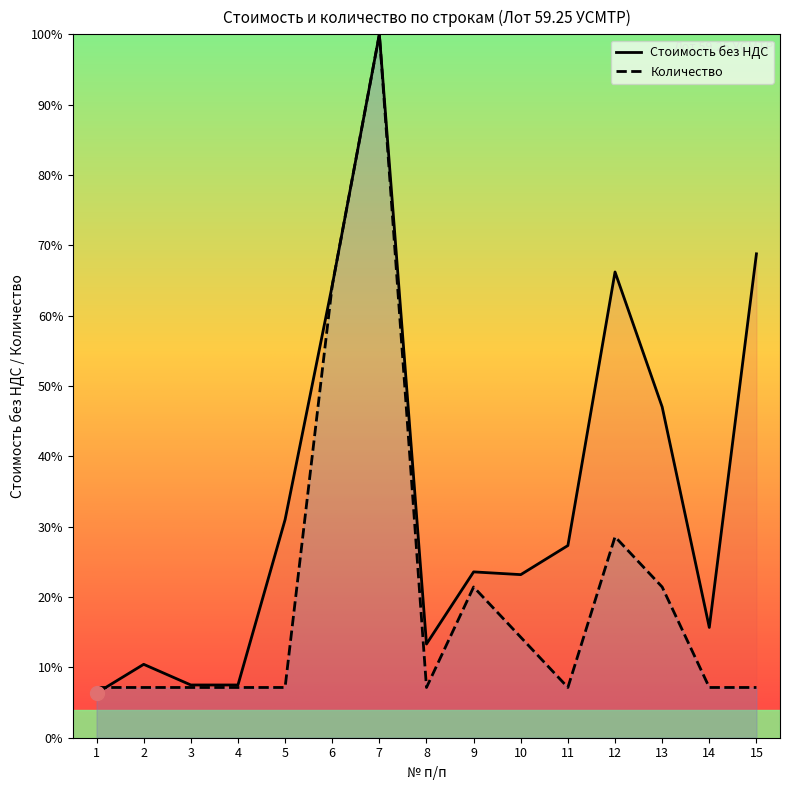

Rank the series by their maximum value, from lowest to highest.

Стоимость без НДС, Количество